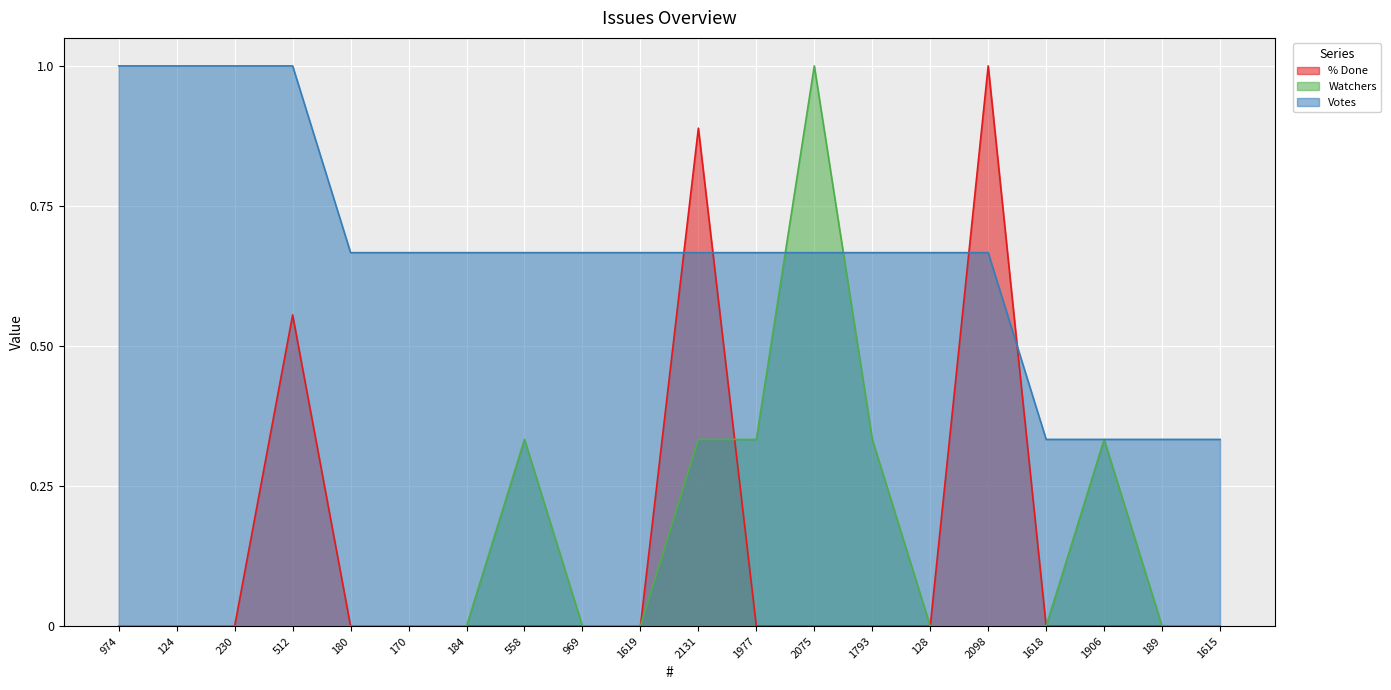

Which series changed the most between 124 and 2131?

% Done